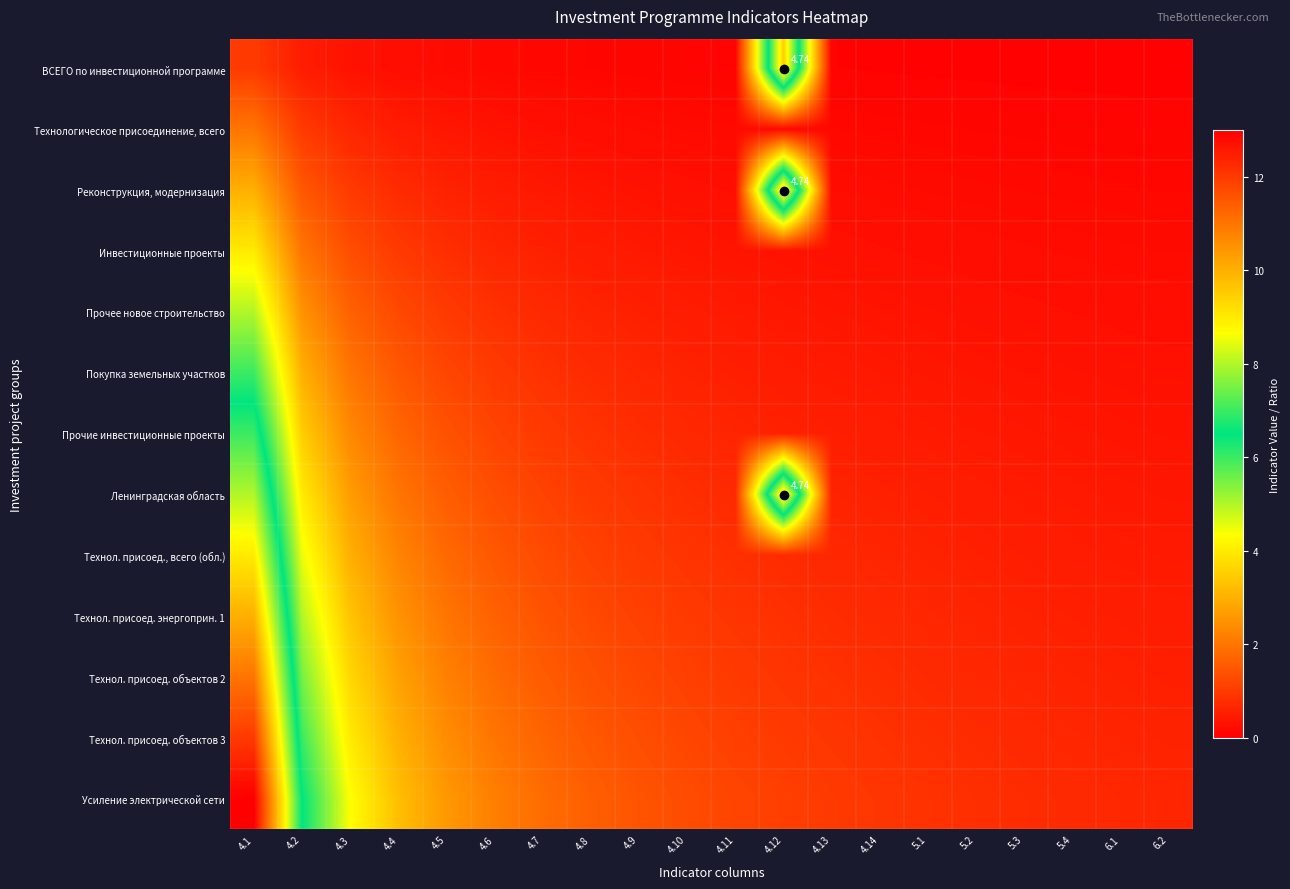

What is the difference between the highest and lowest values at 4.13?

0.9